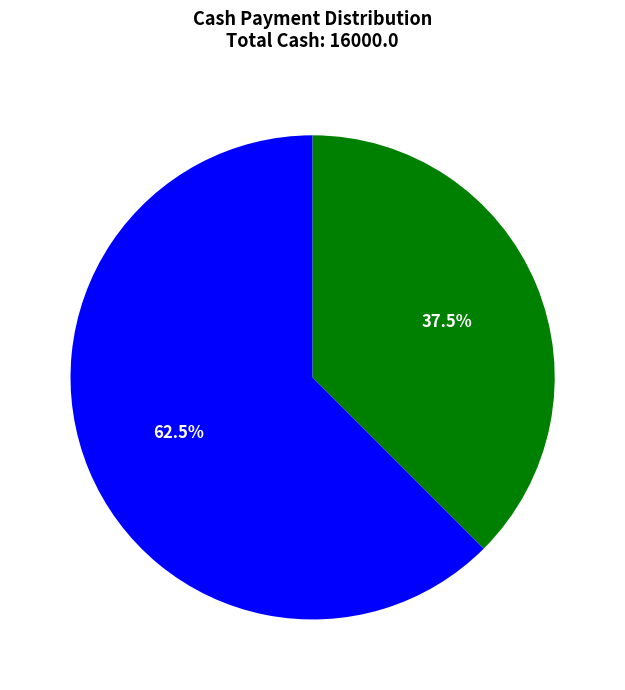

Is there a majority slice in this chart?

Yes